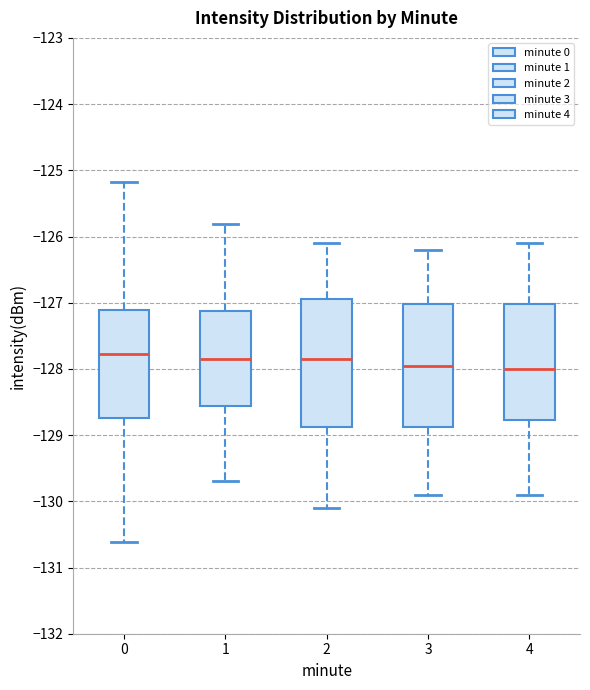

Reading left to right, transcribe this box plot: for each box, give where its median line is, the range the box spans, and where its two whiskers end, as read against the y-axis. The values are not printed on the chart, so give them approximately, as read against the axis.

0: median -127.8, box -128.7 to -127.1, whiskers -130.6 to -125.2
1: median -127.8, box -128.6 to -127.1, whiskers -129.7 to -125.8
2: median -127.8, box -128.9 to -126.9, whiskers -130.1 to -126.1
3: median -127.9, box -128.9 to -127.0, whiskers -129.9 to -126.2
4: median -128.0, box -128.8 to -127.0, whiskers -129.9 to -126.1